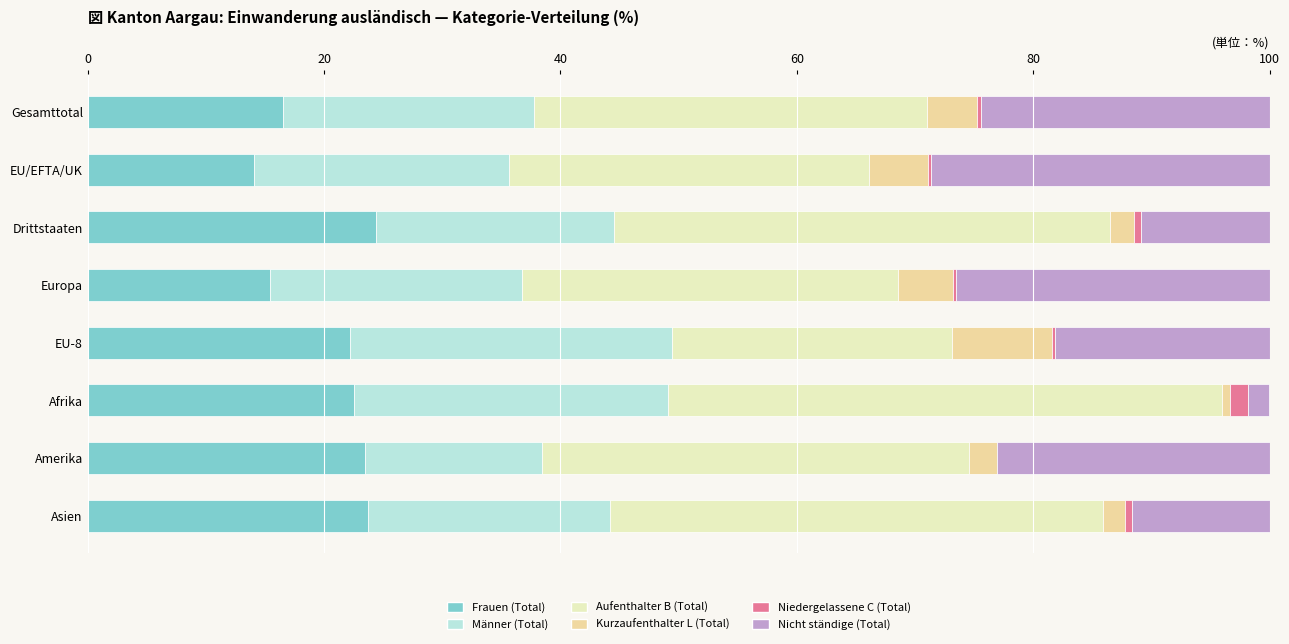

What is the highest value of the Frauen (Total) series?

24.4